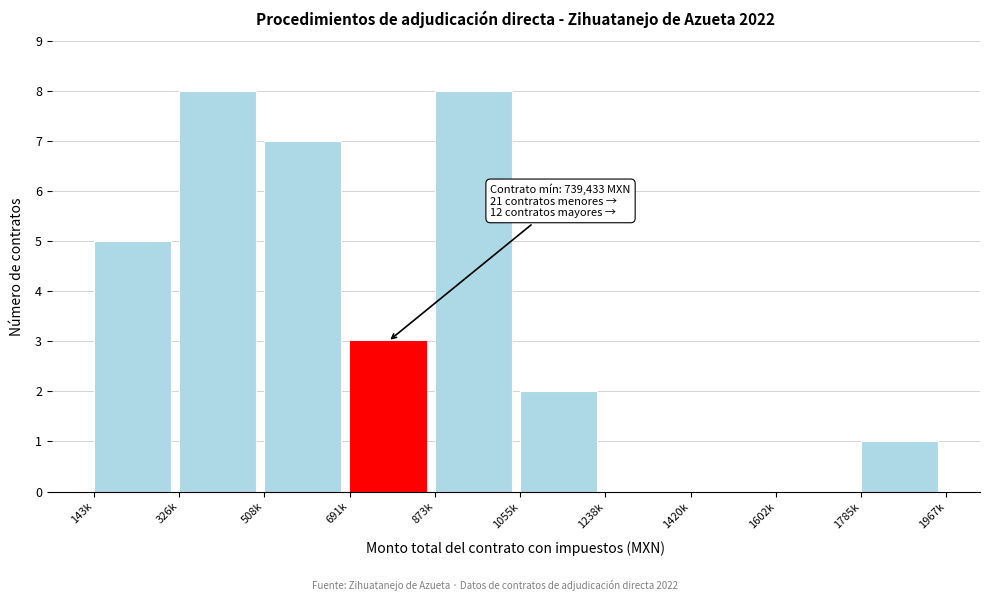

Reading left to right, extract all data points from this chart.

143k=5	326k=8	508k=7	691k=3	873k=8	1055k=2	1238k=0	1420k=0	1602k=0	1785k=1